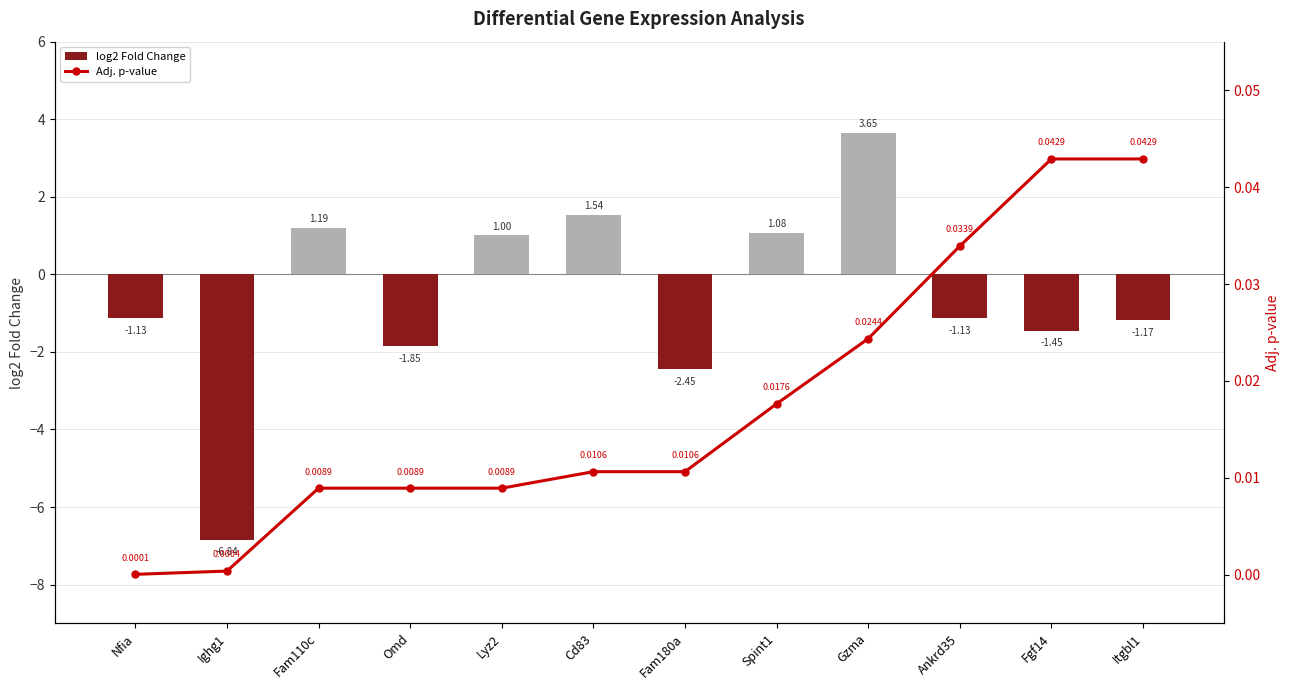

Rank the series by their average value, from highest to lowest.

Adj. p-value, log2 Fold Change